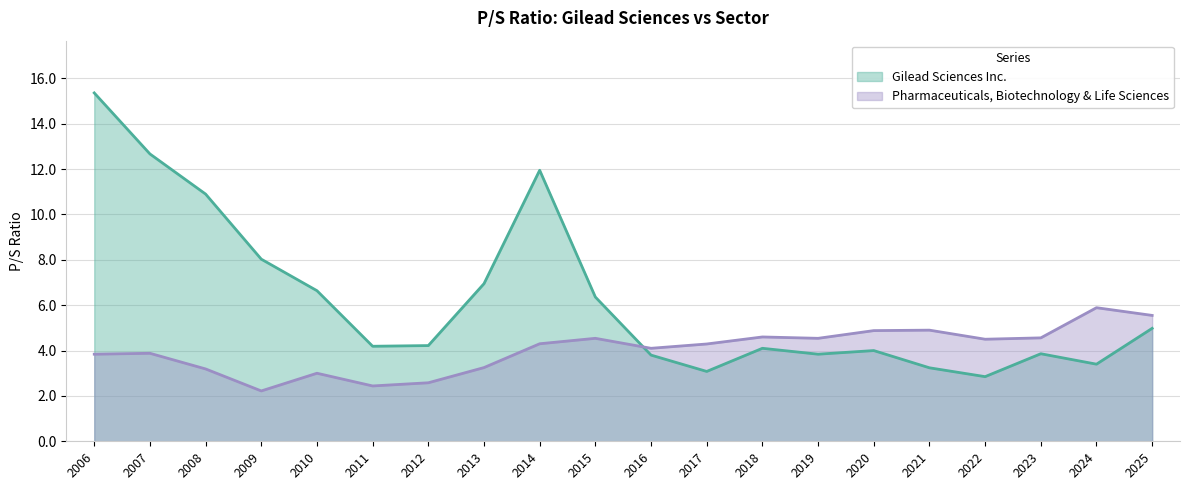

Which series has the widest spread of values?

Gilead Sciences Inc.